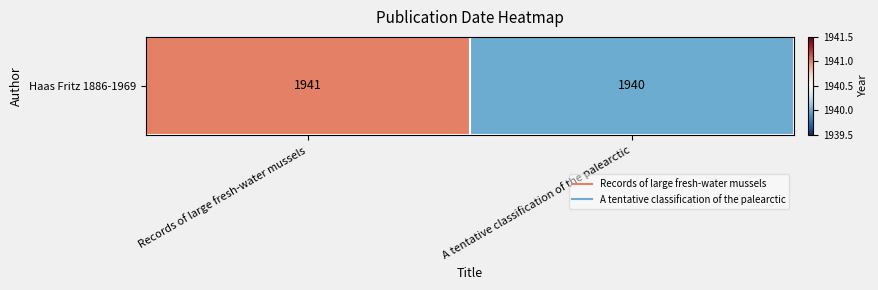

At which category does the chart reach its minimum across all series?

A tentative classification of the palearctic